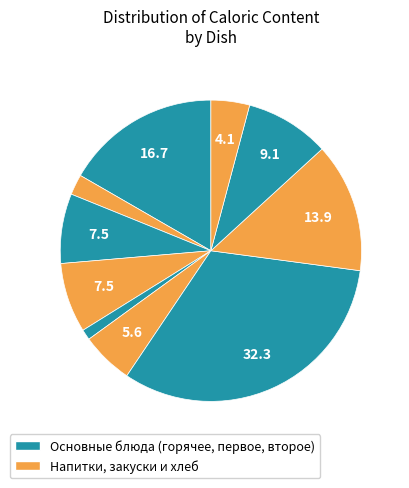

How many slices are in this pie chart?

10